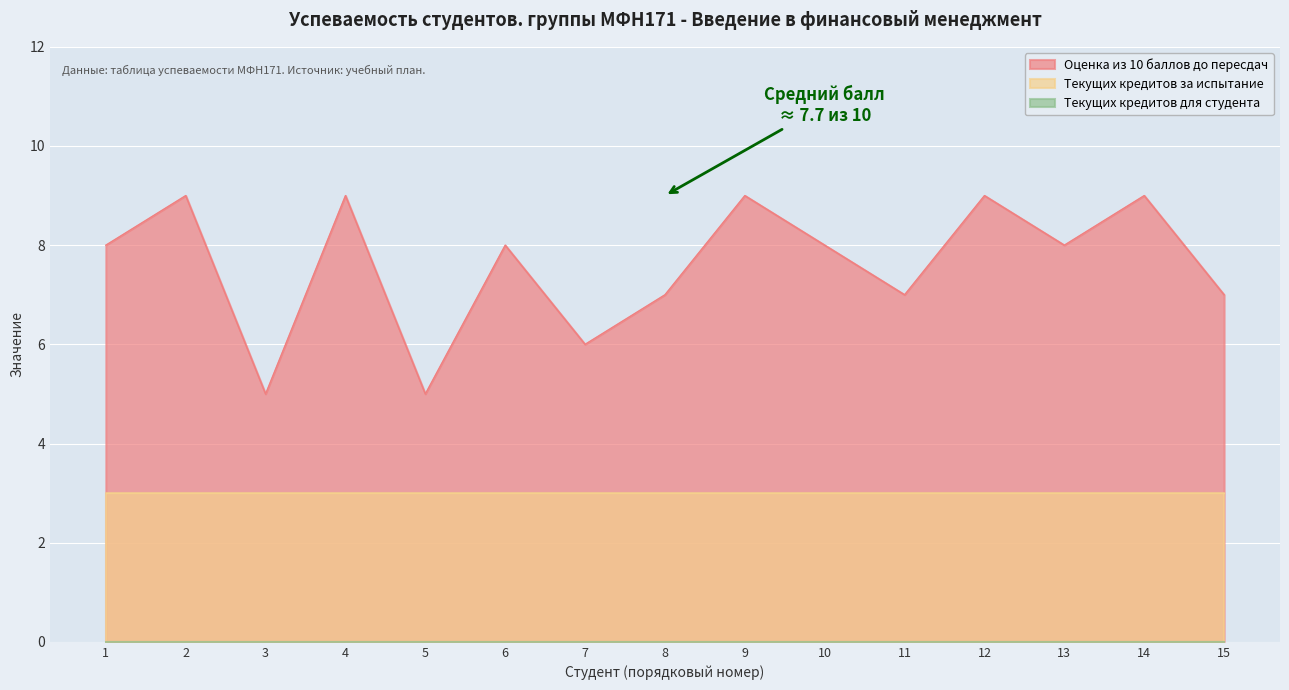

Does the chart display data point markers on the line(s)?

No